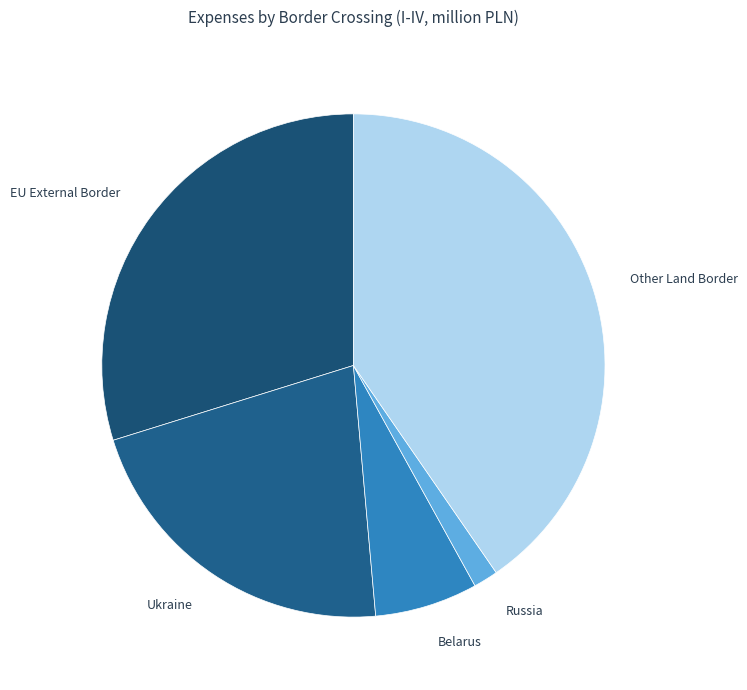

Rank the categories by value from highest to lowest.

Other Land Border, EU External Border, Ukraine, Belarus, Russia